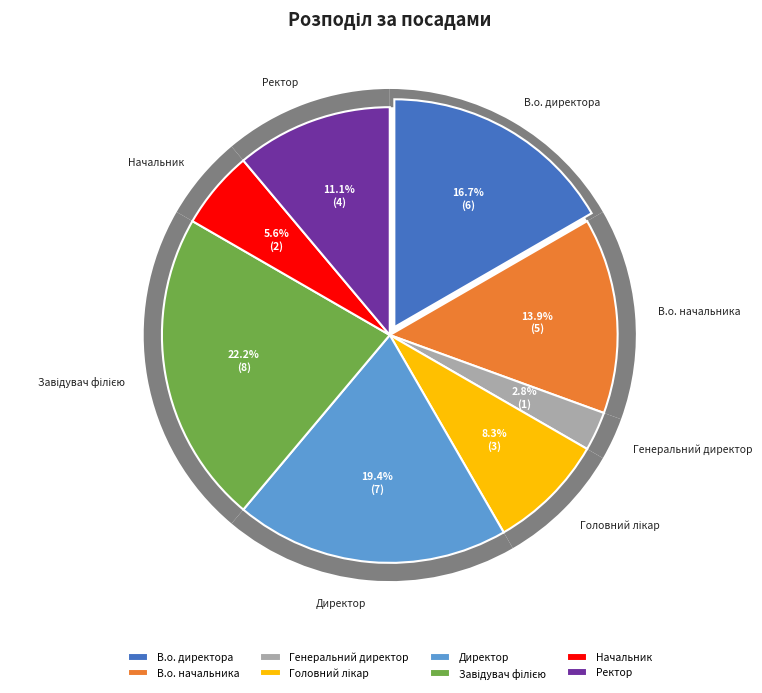

What percentage is the В.о. директора slice, to the nearest percent?

17%